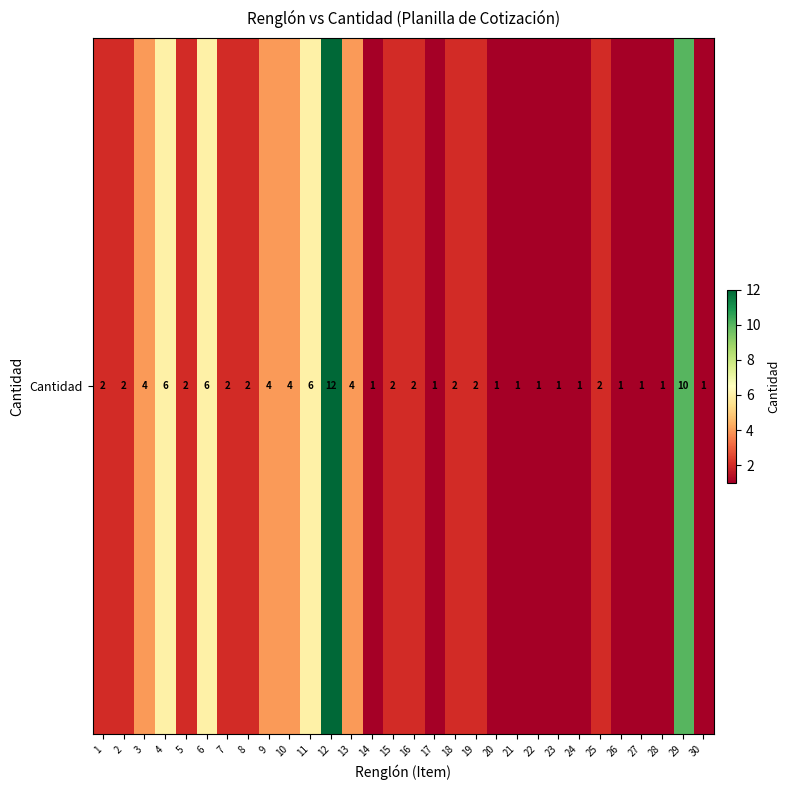

What is the change in value from 15 to 29?

+8